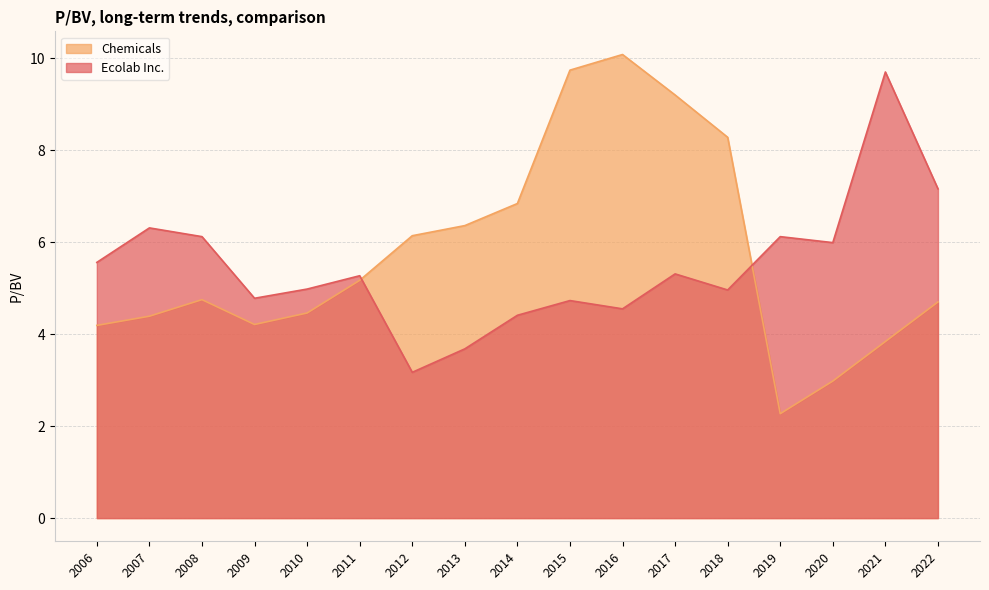

What is the approximate value of Ecolab Inc. at 2012?

3.2